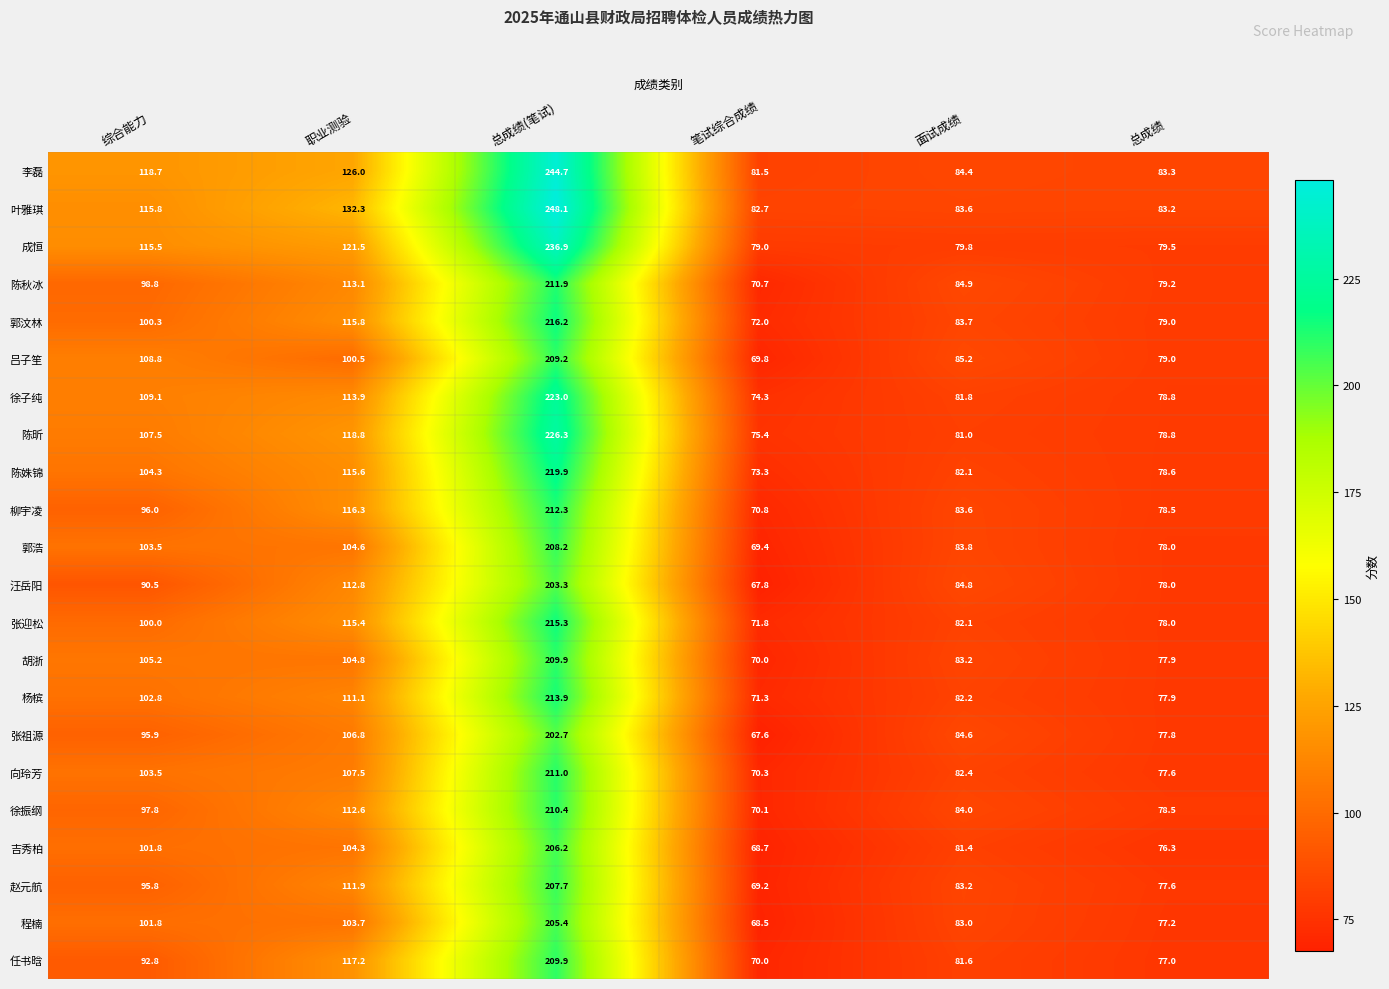

At 职业测验, list the series in order from smallest to largest.

吕子笙, 程楠, 吉秀柏, 郭浩, 胡浙, 张祖源, 向玲芳, 杨槟, 赵元航, 徐振纲, 汪岳阳, 陈秋冰, 徐子纯, 张迎松, 陈姝锦, 郭汶林, 柳宇凌, 任书晗, 陈昕, 成恒, 李磊, 叶雅琪